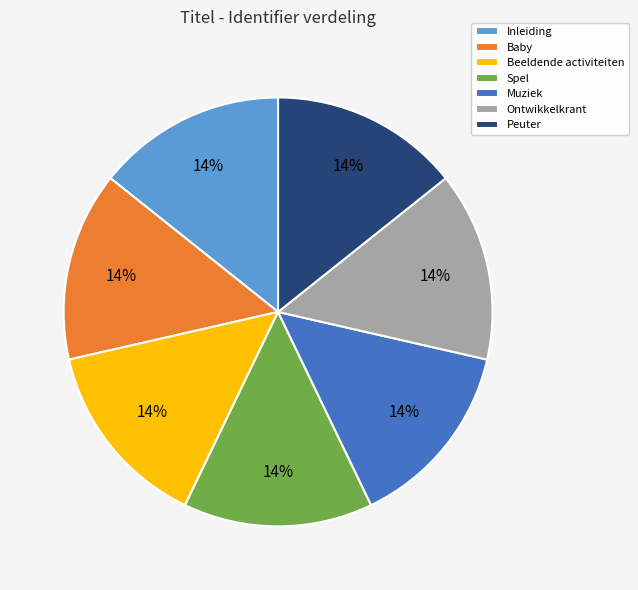

What is the ratio of the value at Baby to the value at Beeldende activiteiten?

1.0